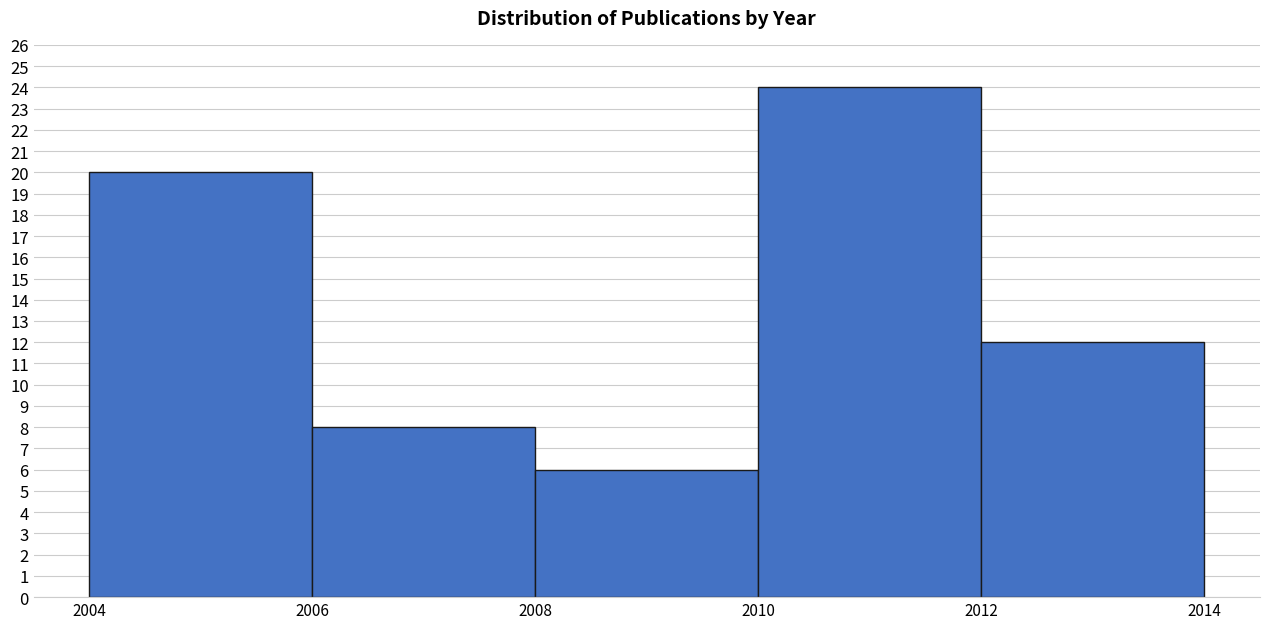

Reading left to right, list every bar in this chart as the range it spans on the x-axis followed by its height. The values are not printed on the chart, so give them approximately, as read against the axis.

2004 to 2006: 20
2006 to 2008: 8
2008 to 2010: 6
2010 to 2012: 24
2012 to 2014: 12